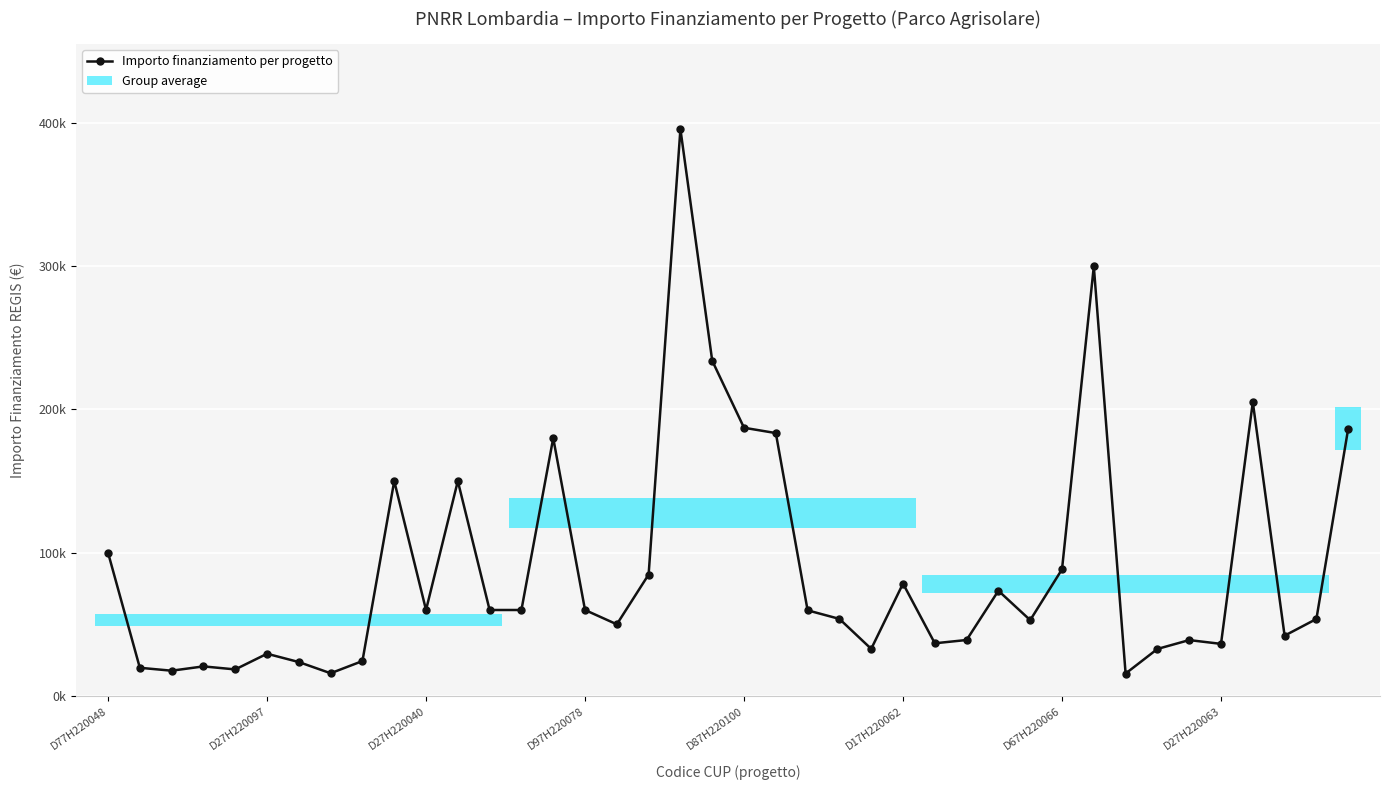

The value at 26 is 36760.1. True or false?

True